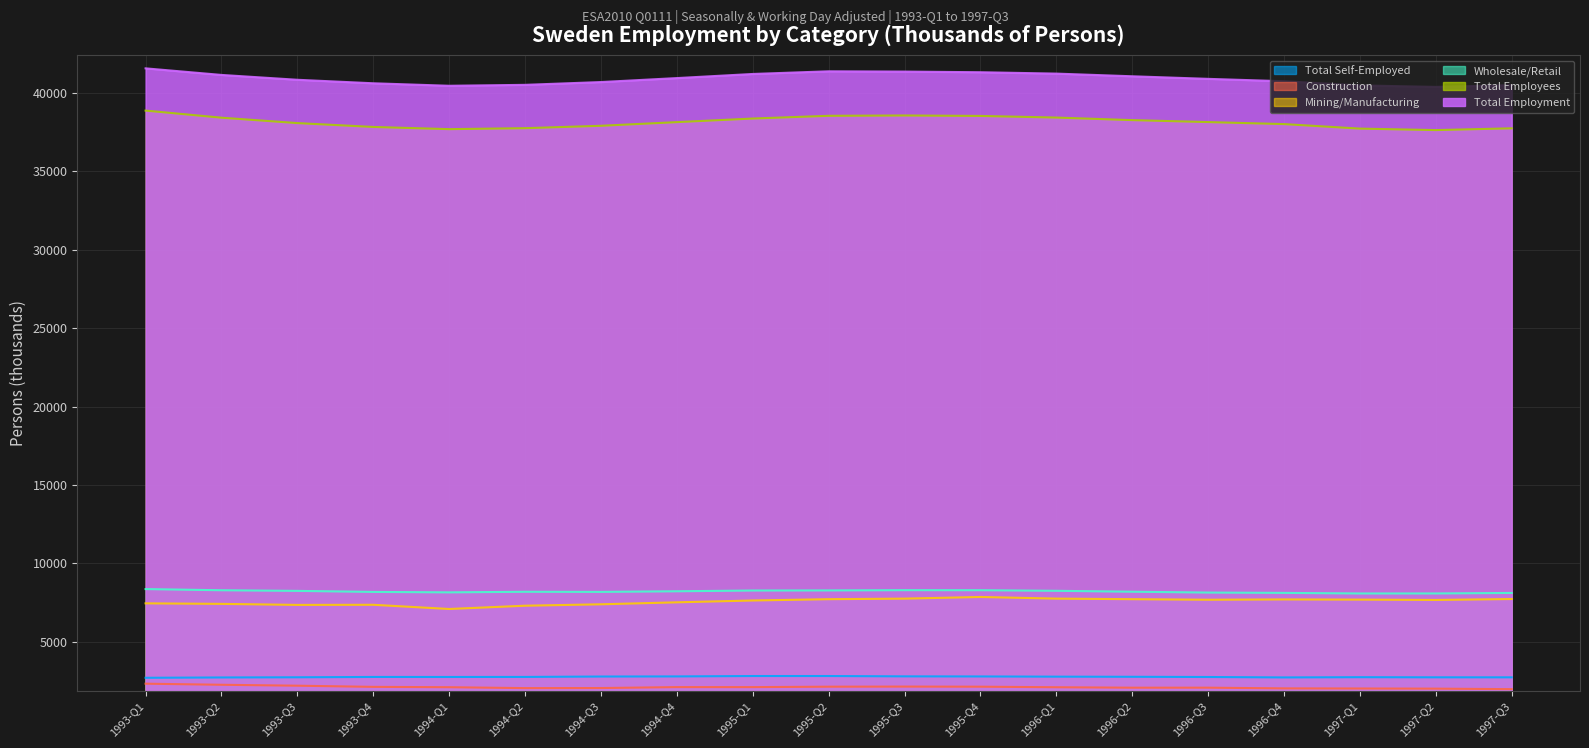

What is the sum of the Construction values at 1995-Q2 and 1996-Q4?

4188